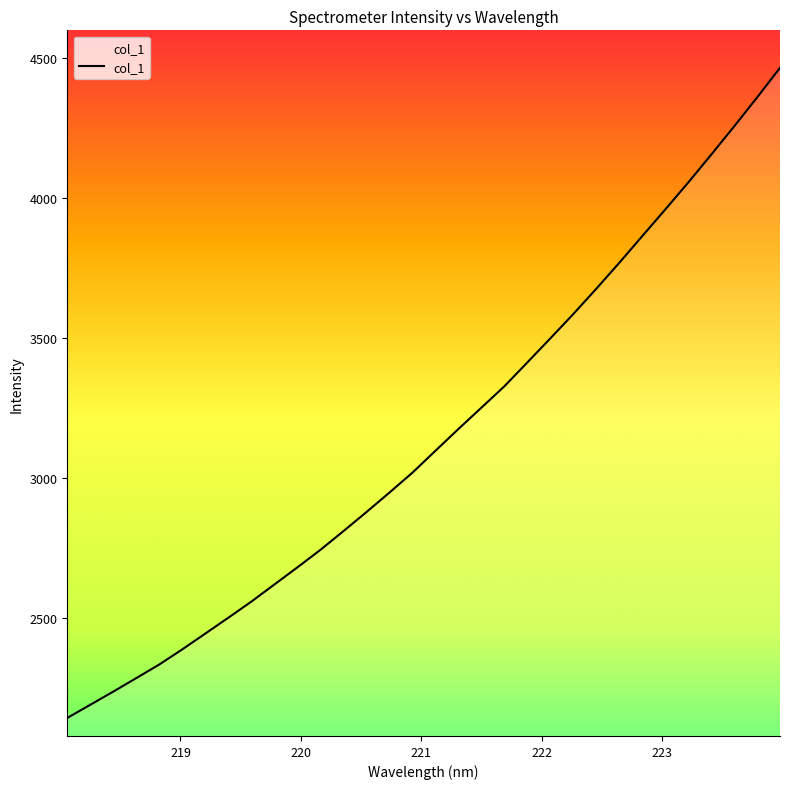

What is the maximum value shown in the chart?

4464.2